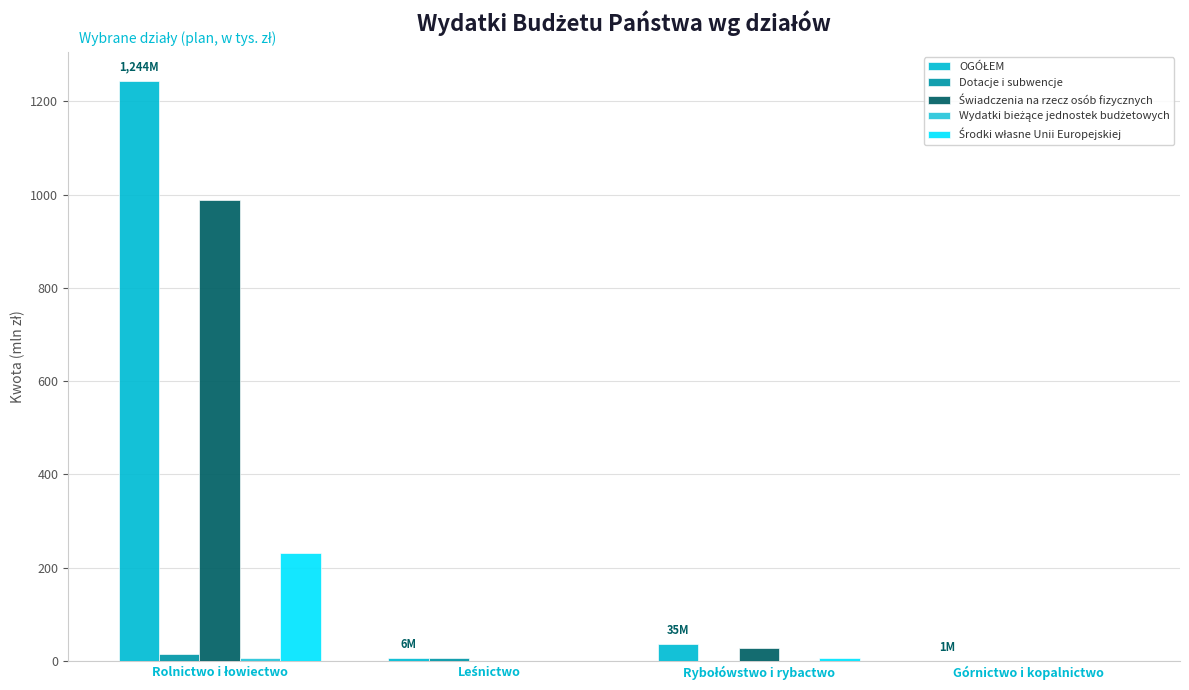

Rank the categories by OGÓŁEM value from lowest to highest.

Górnictwo i kopalnictwo, Leśnictwo, Rybołówstwo i rybactwo, Rolnictwo i łowiectwo